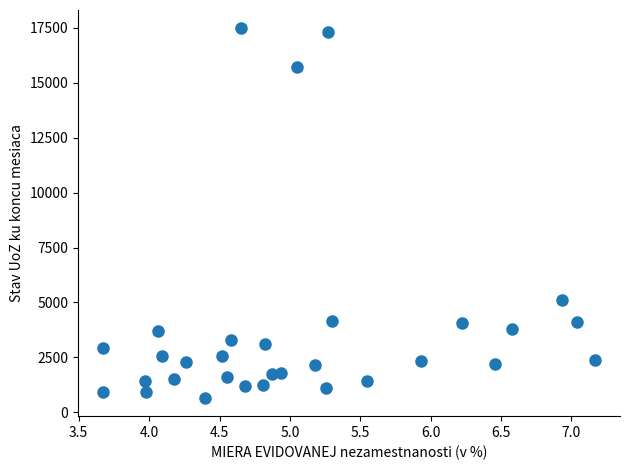

What Y value in the scatter plot is closest to 9071?

5105